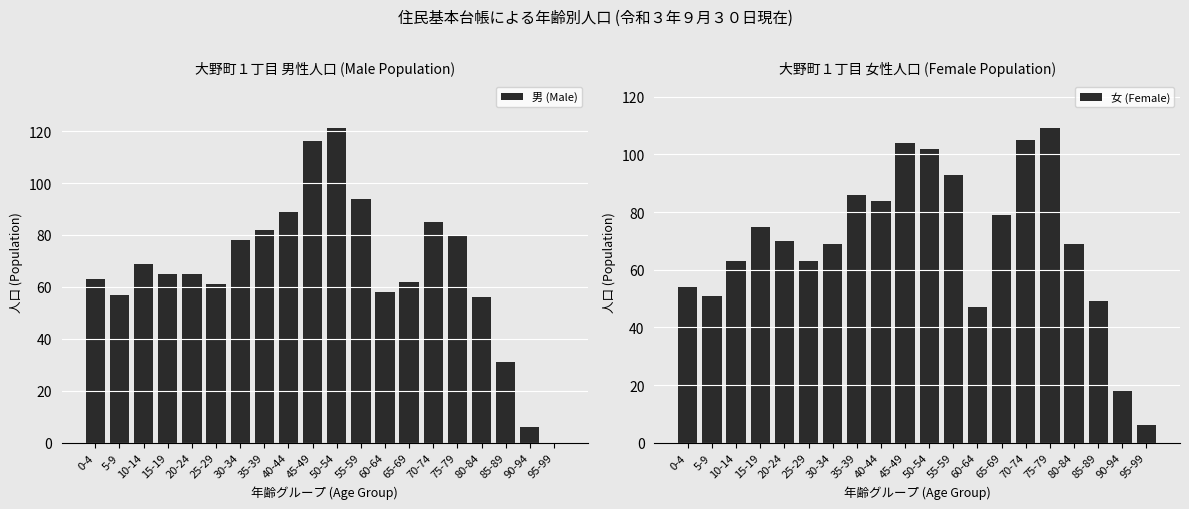

Reading left to right, what are all the values shown in this chart?

男 (Male): 63	57	69	65	65	61	78	82	89	116	121	94	58	62	85	80	56	31	6	0
女 (Female): 54	51	63	75	70	63	69	86	84	104	102	93	47	79	105	109	69	49	18	6